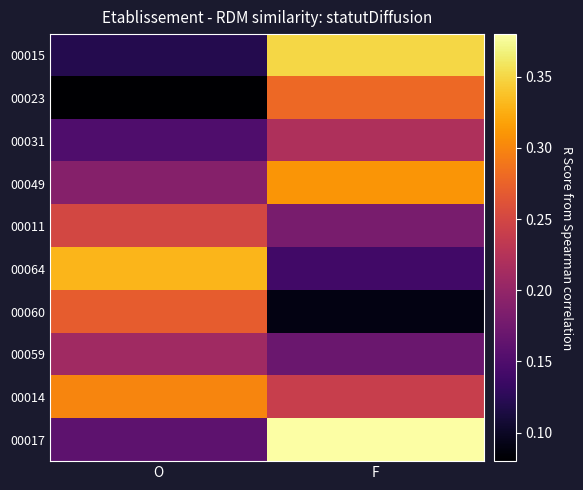

What is the maximum value shown in the chart?

0.4